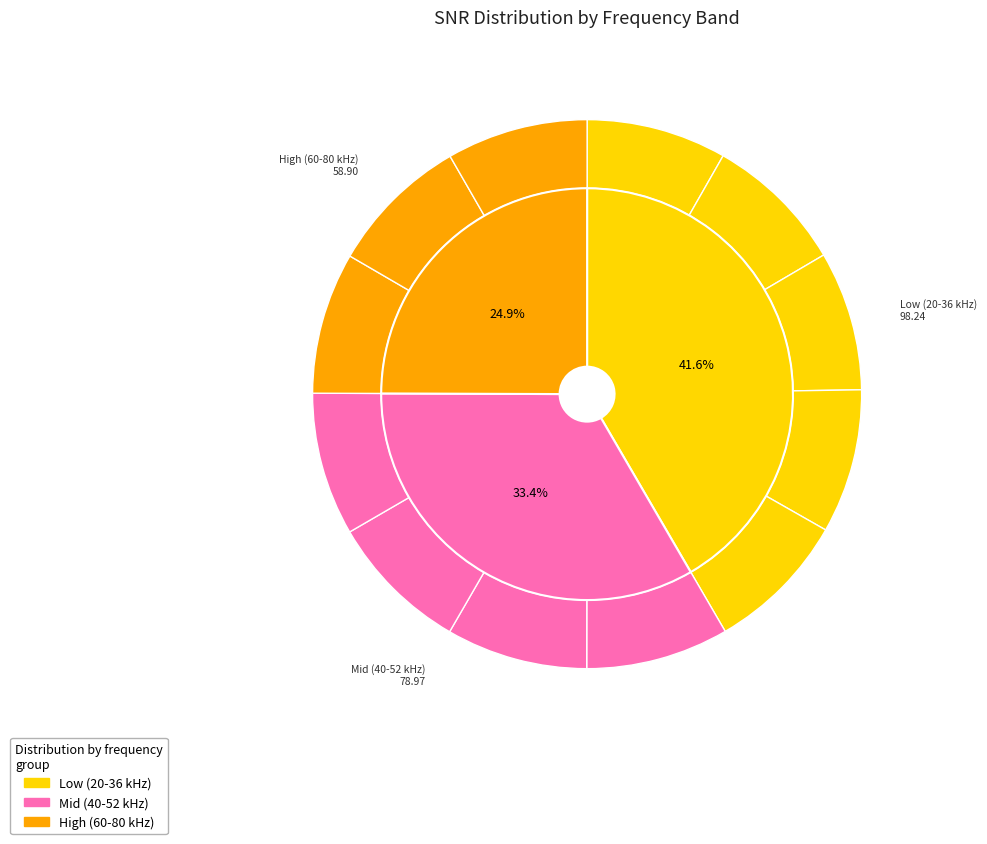

Which has a higher value, 20.0 or 32.0?

32.0